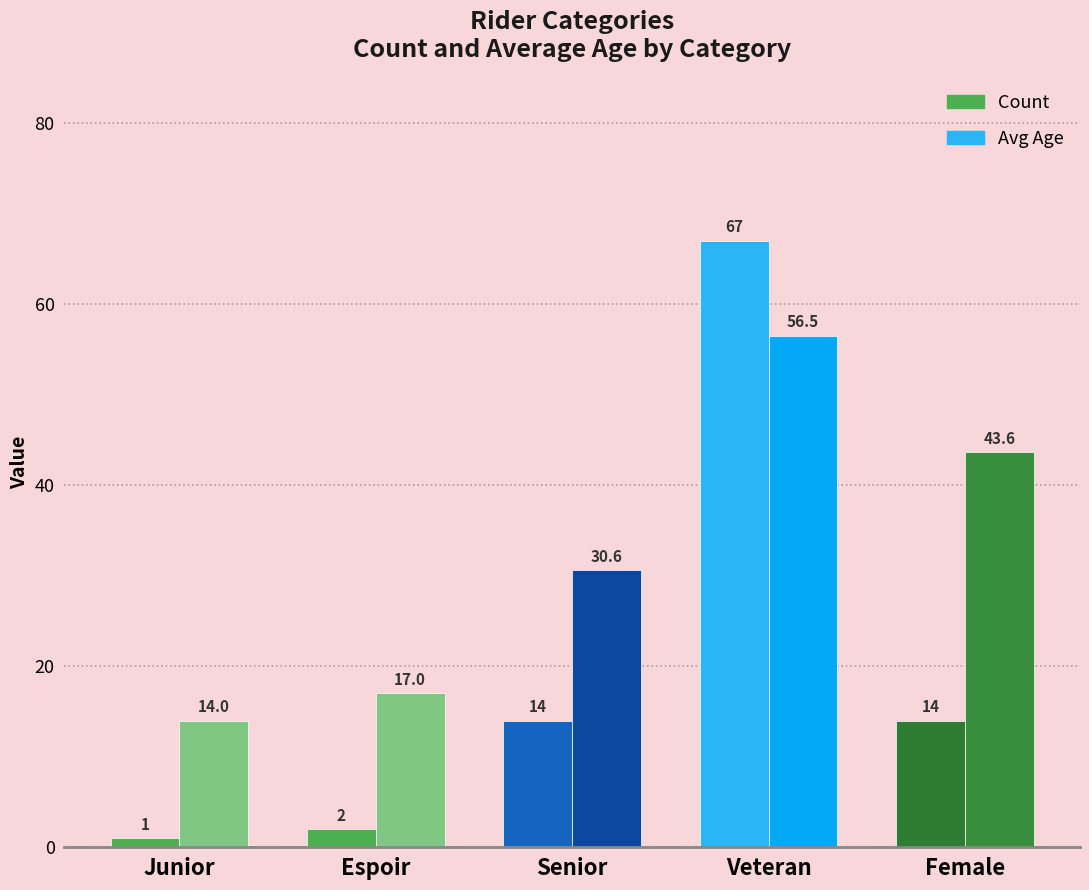

What is the approximate value of Avg Age at Female?

43.6